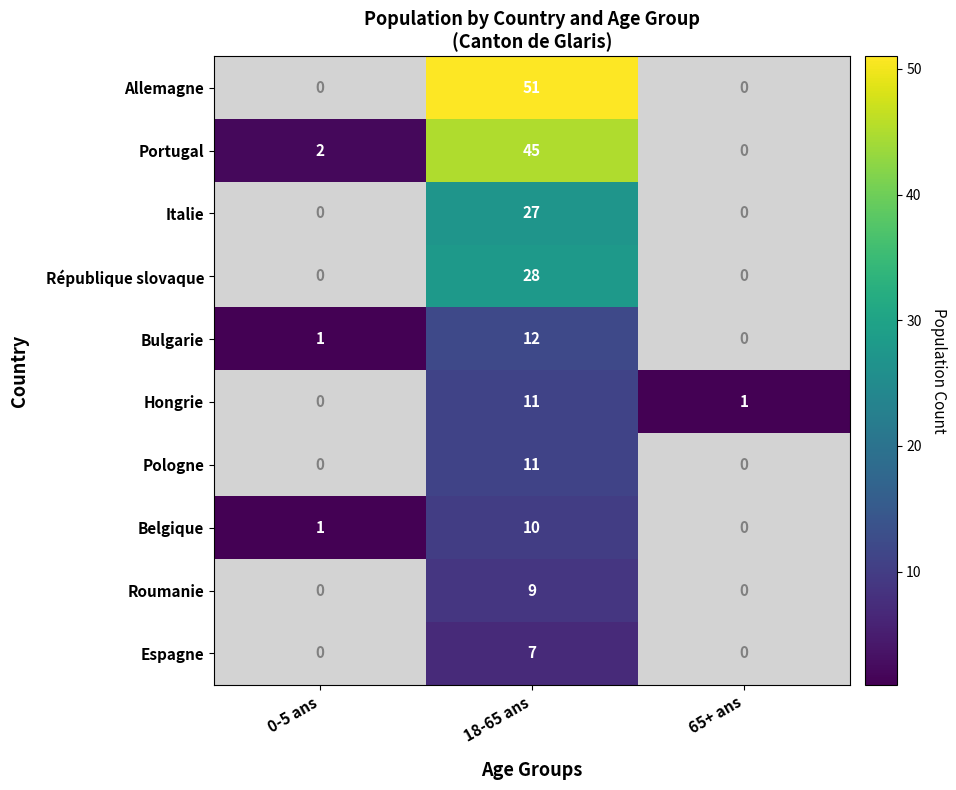

At 18-65 ans, list the series in order from largest to smallest.

Allemagne, Portugal, République slovaque, Italie, Bulgarie, Hongrie, Pologne, Belgique, Roumanie, Espagne